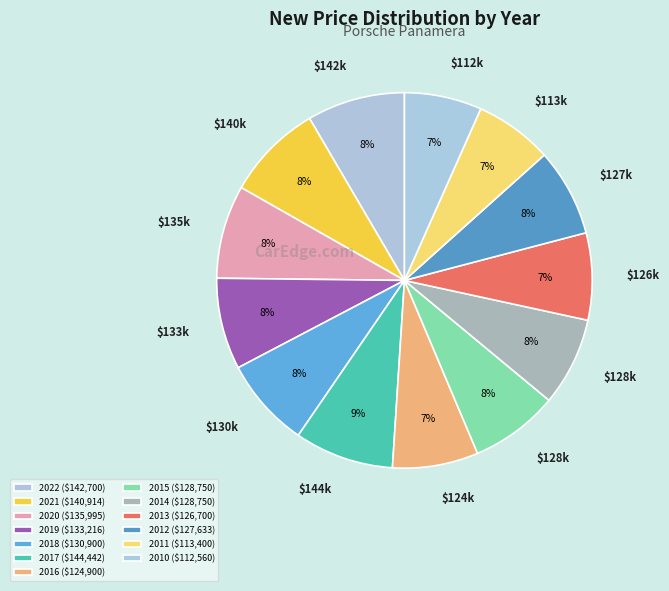

How many segments does this pie chart have?

13